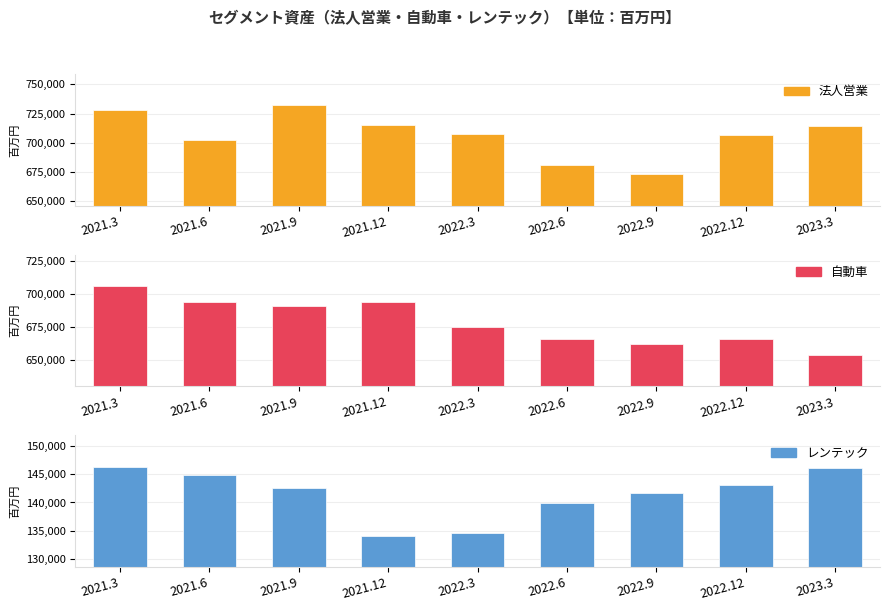

True or false: 法人営業 has a value of 1145997 at 2023.3.

False